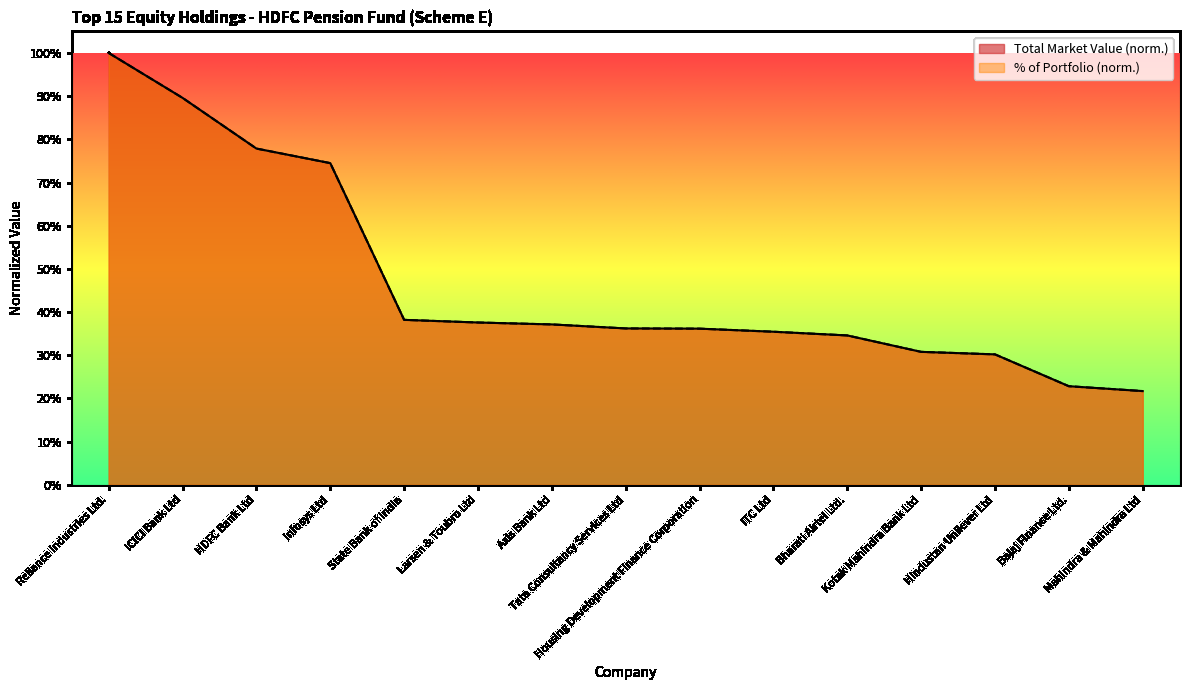

True or false: % of Portfolio has a value of 0.1 at Housing Development Finance Corporation.

False